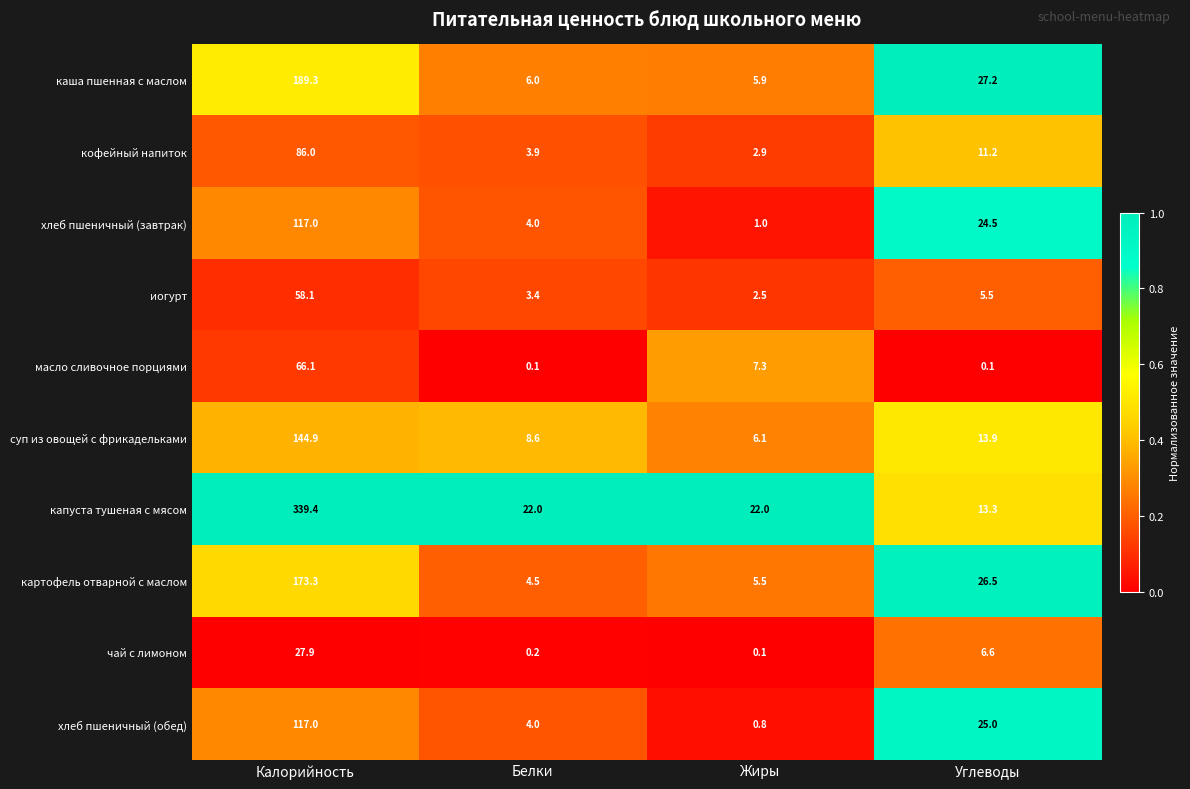

At which label does капуста тушеная с мясом first exceed 22?

Калорийность